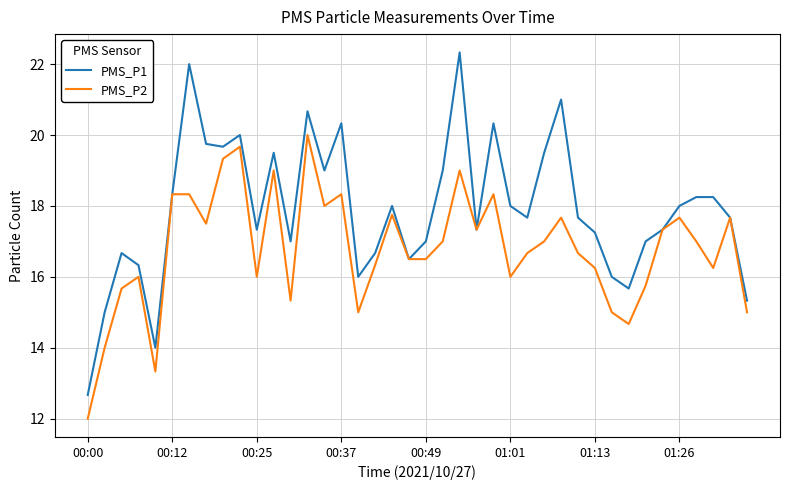

Rank the series by their average value, from highest to lowest.

PMS_P1, PMS_P2